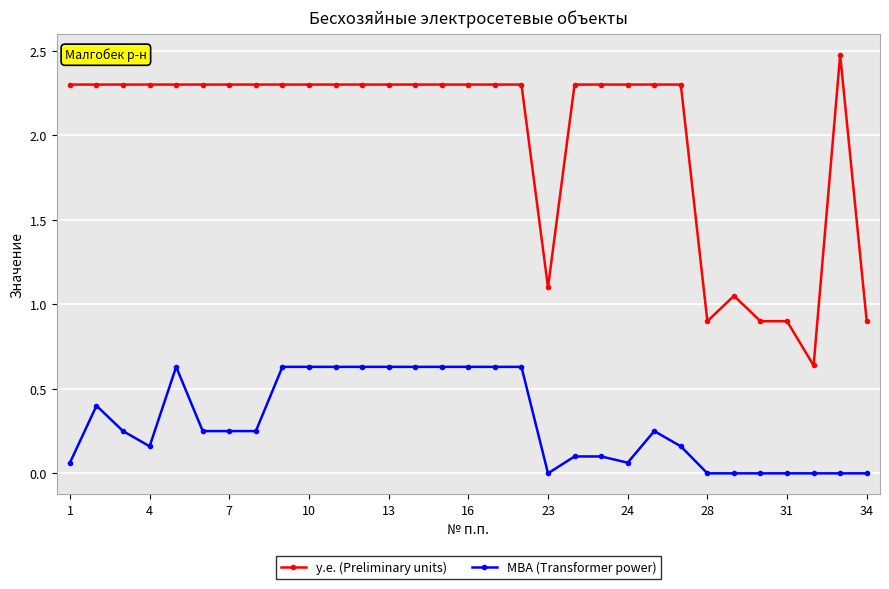

True or false: у.е. (Preliminary units) and МВА (Transformer power) intersect in this chart.

False